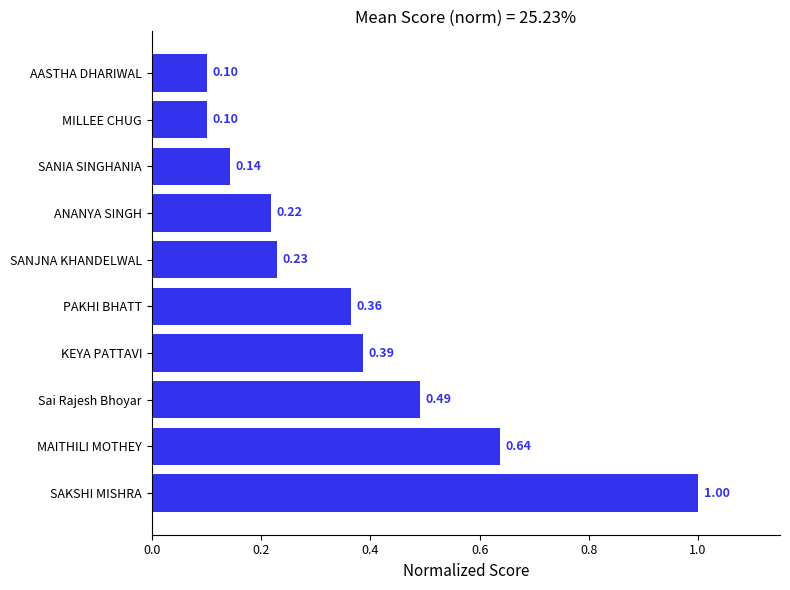

What is the difference between the maximum and minimum values?

0.9